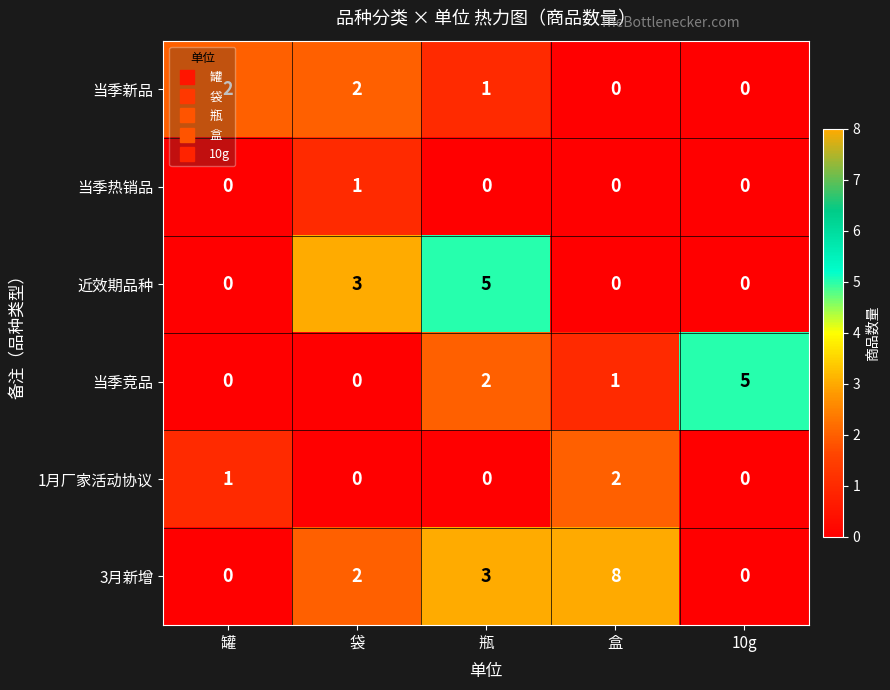

What is the sum of all 1月厂家活动协议 values?

3